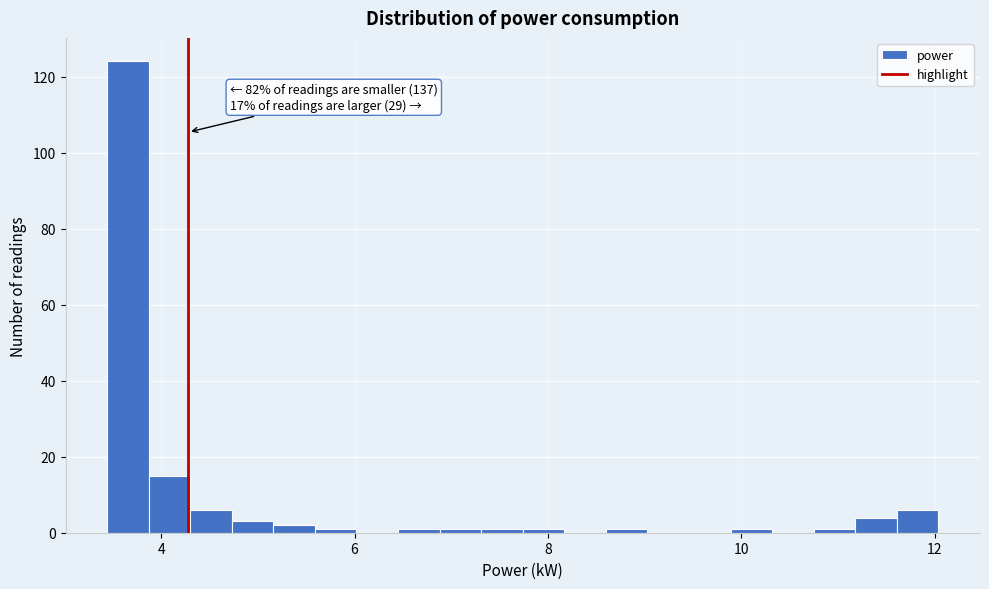

Around what value on the x-axis is the tallest bar? Give the approximate position of its centre, as read against the axis.

3.6